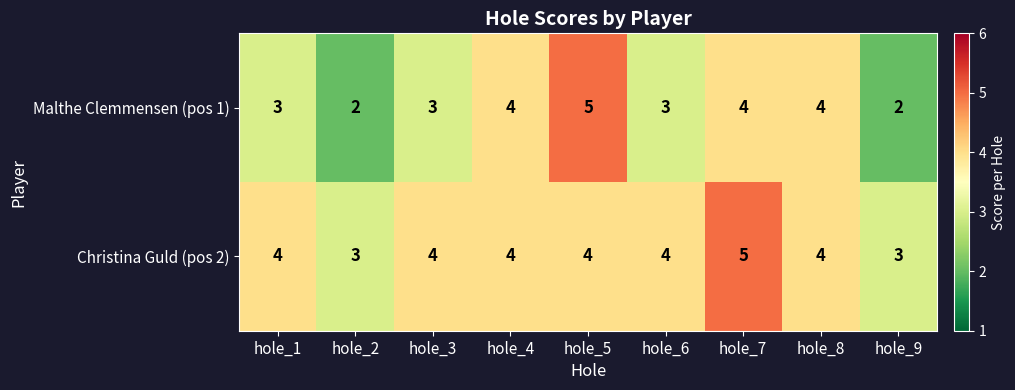

Which series has the largest range (max minus min)?

Malthe Clemmensen (pos 1)